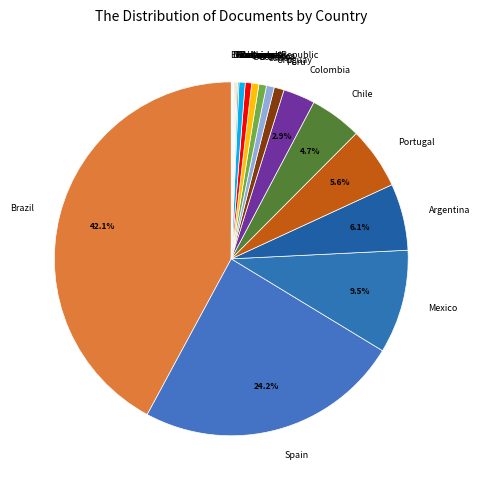

Which slice is the largest?

Brazil